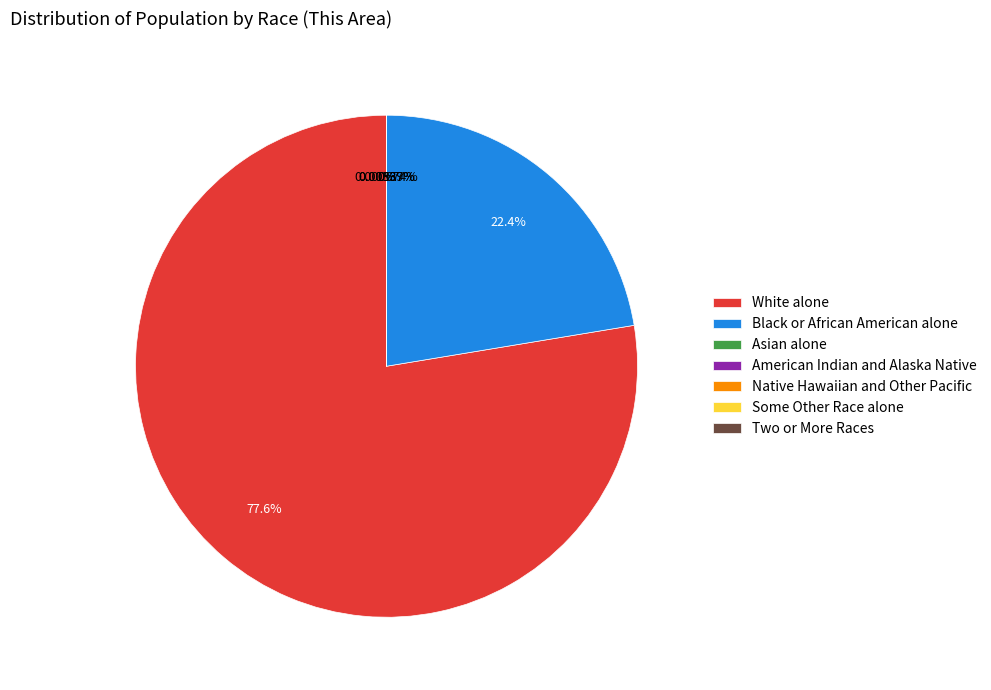

Which category has the biggest portion of the pie?

White alone